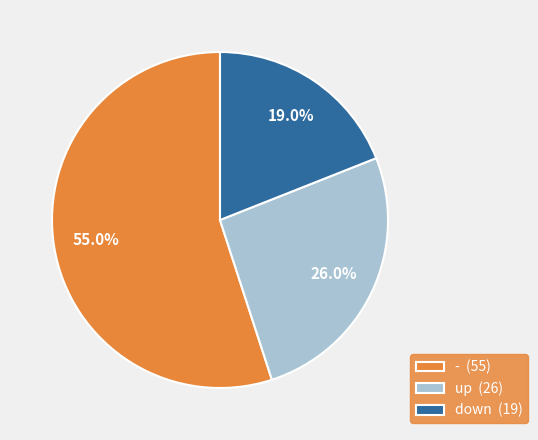

What is the ratio of the value at down to the value at -?

0.3